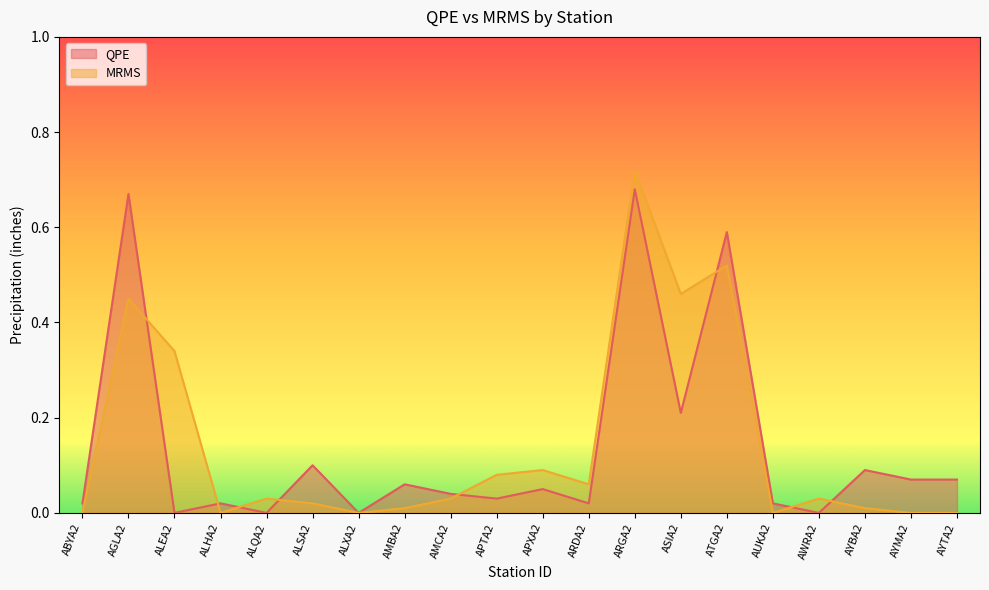

At which category is the sum across all series the highest?

ARGA2